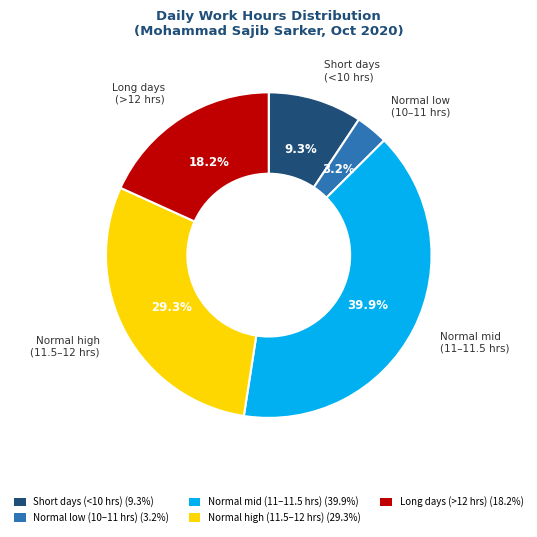

Is the sum of Long days (>12 hrs) (18.2%) and Normal low (10–11 hrs) (3.2%) greater than half?

No